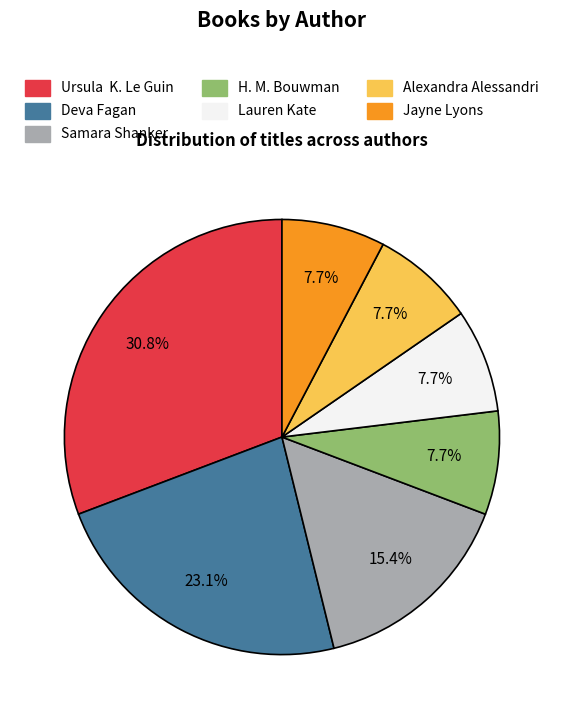

What percentage do Alexandra Alessandri and Jayne Lyons together represent?

15.4%